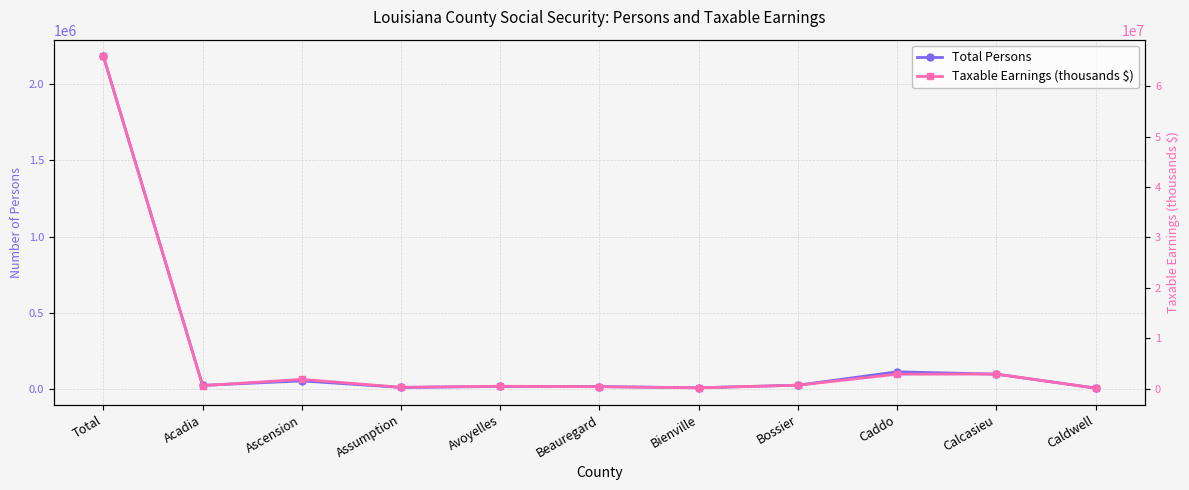

What is the average value of the Taxable Earnings (thousands $) series?

6938205